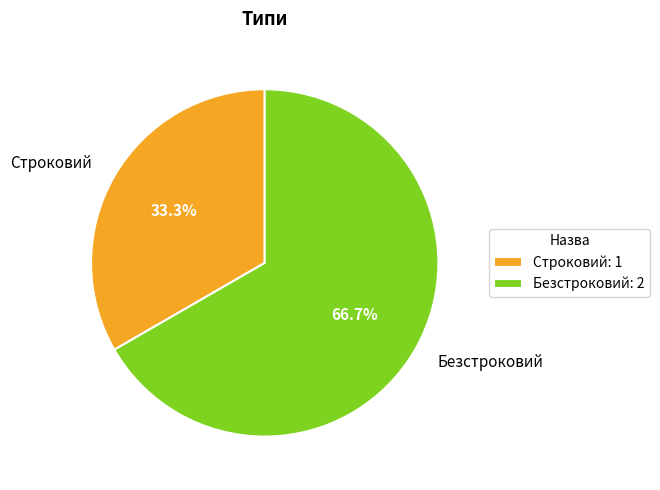

Which category accounts for the majority?

Безстроковий